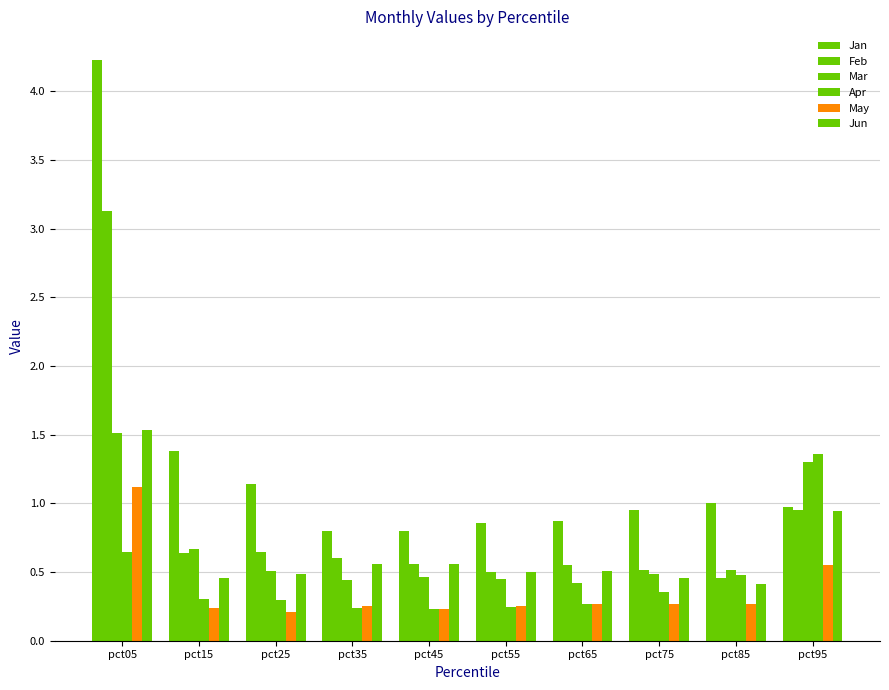

How many data points does each series have?

10